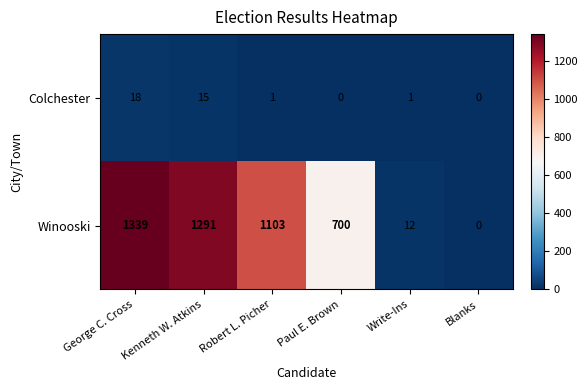

At which category is the sum across all series the highest?

George C. Cross